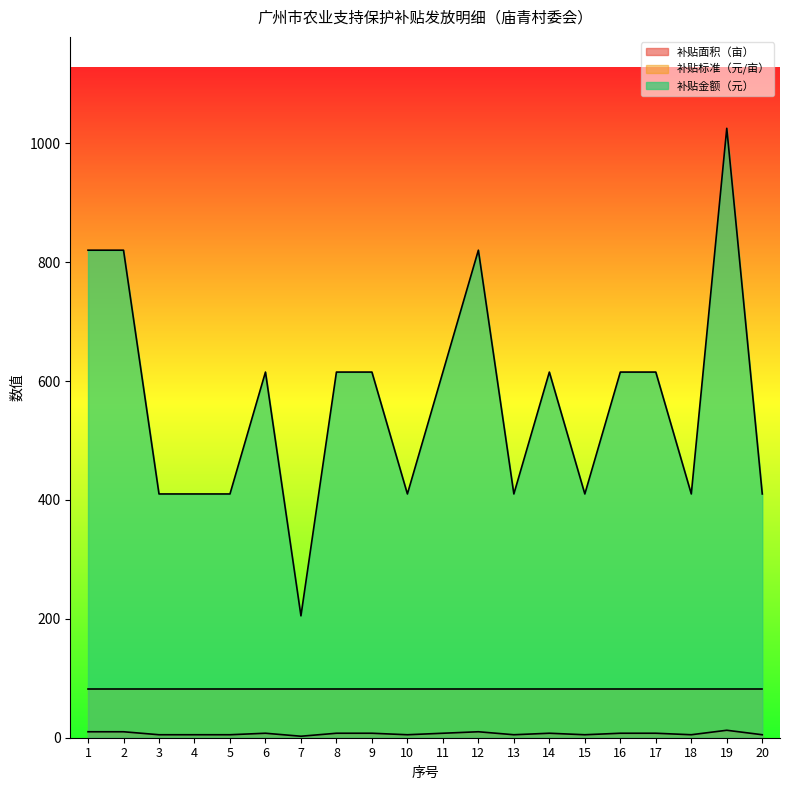

True or false: 补贴金额（元） and 补贴面积（亩） intersect in this chart.

False